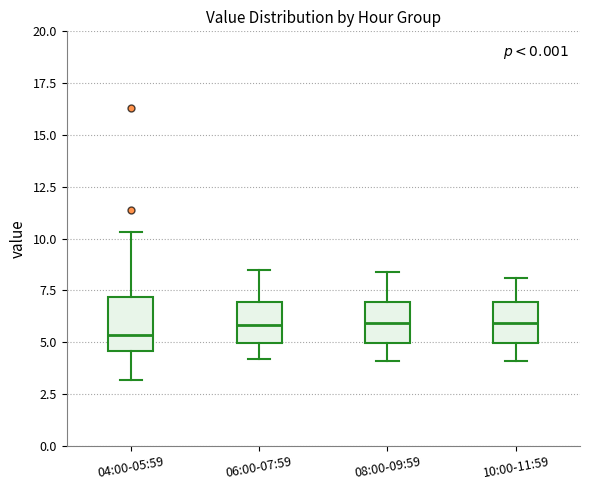

Where is the upper edge of the box for 10:00-11:59 on the y-axis? The values are not printed on the chart, so give them approximately, as read against the axis.

7.0